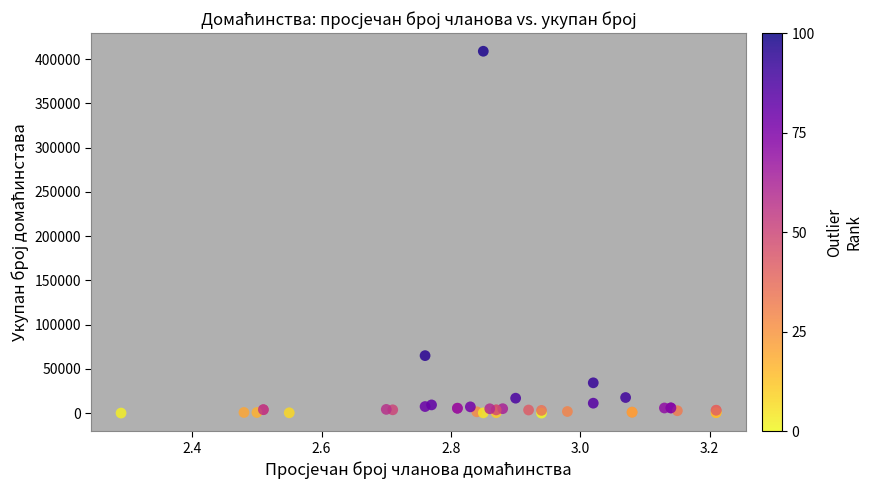

What Y value in the scatter plot is closest to 204454?

65010